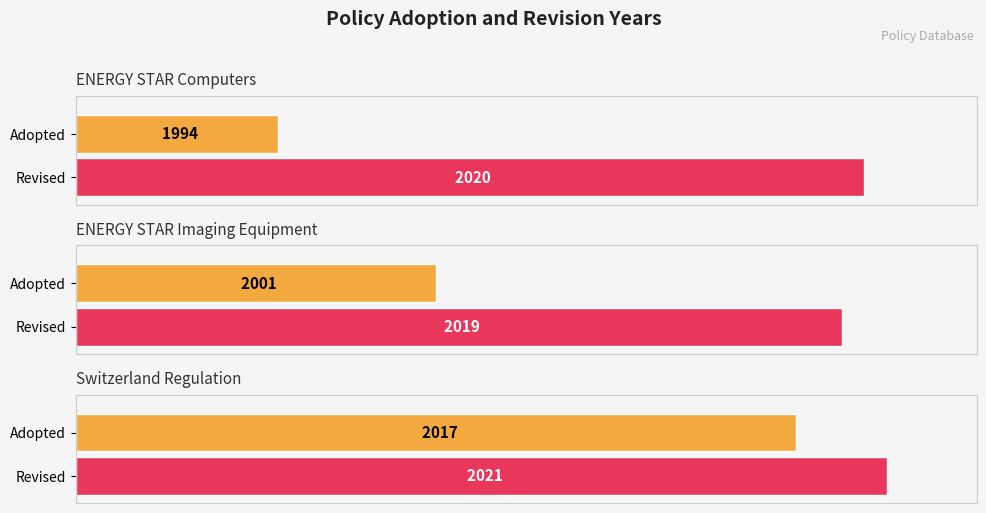

What is the value of the Adopted bar at the 1st from the left?

1994